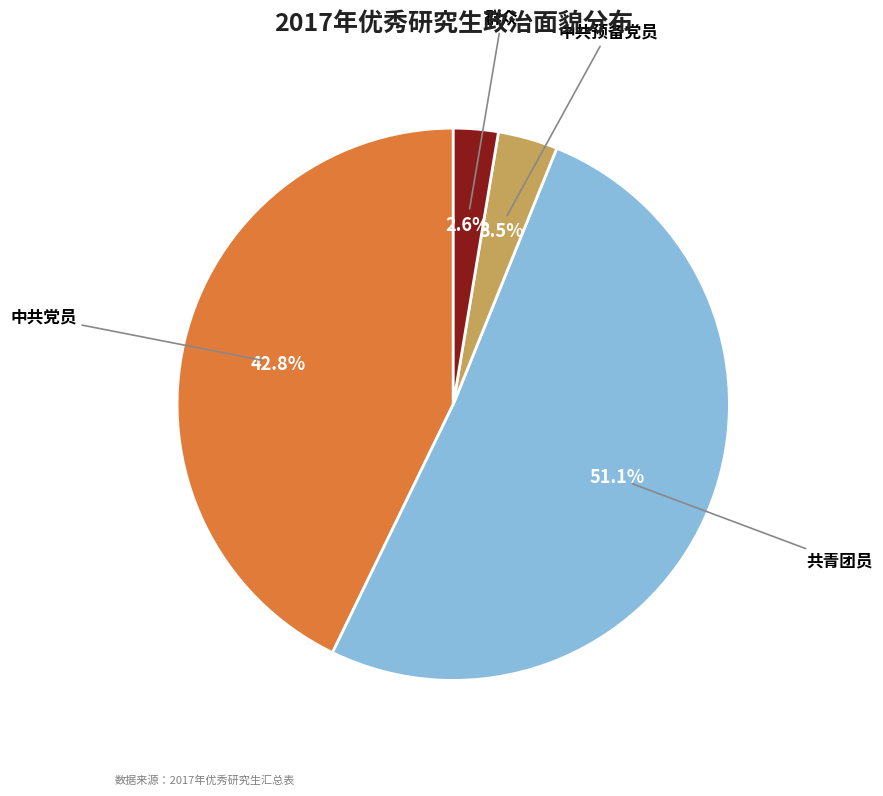

Count the number of slices in the pie.

4